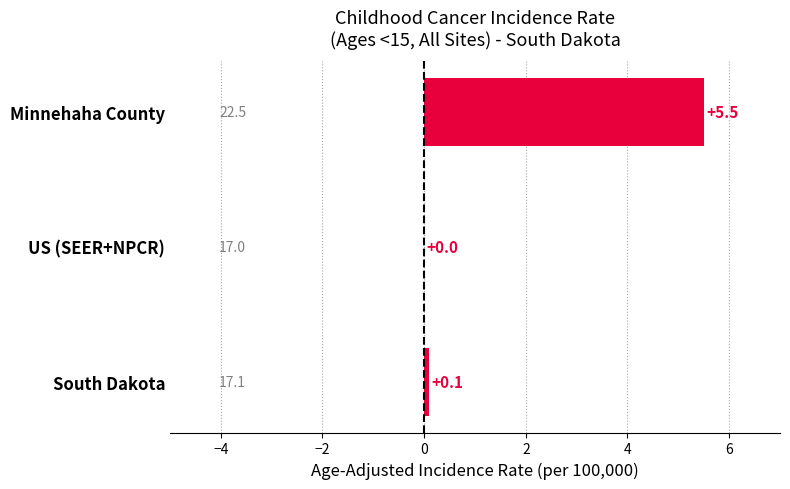

Reading bottom to top, list all the values displayed in this chart.

South Dakota=0.1	US (SEER+NPCR)=0.0	Minnehaha County=5.5